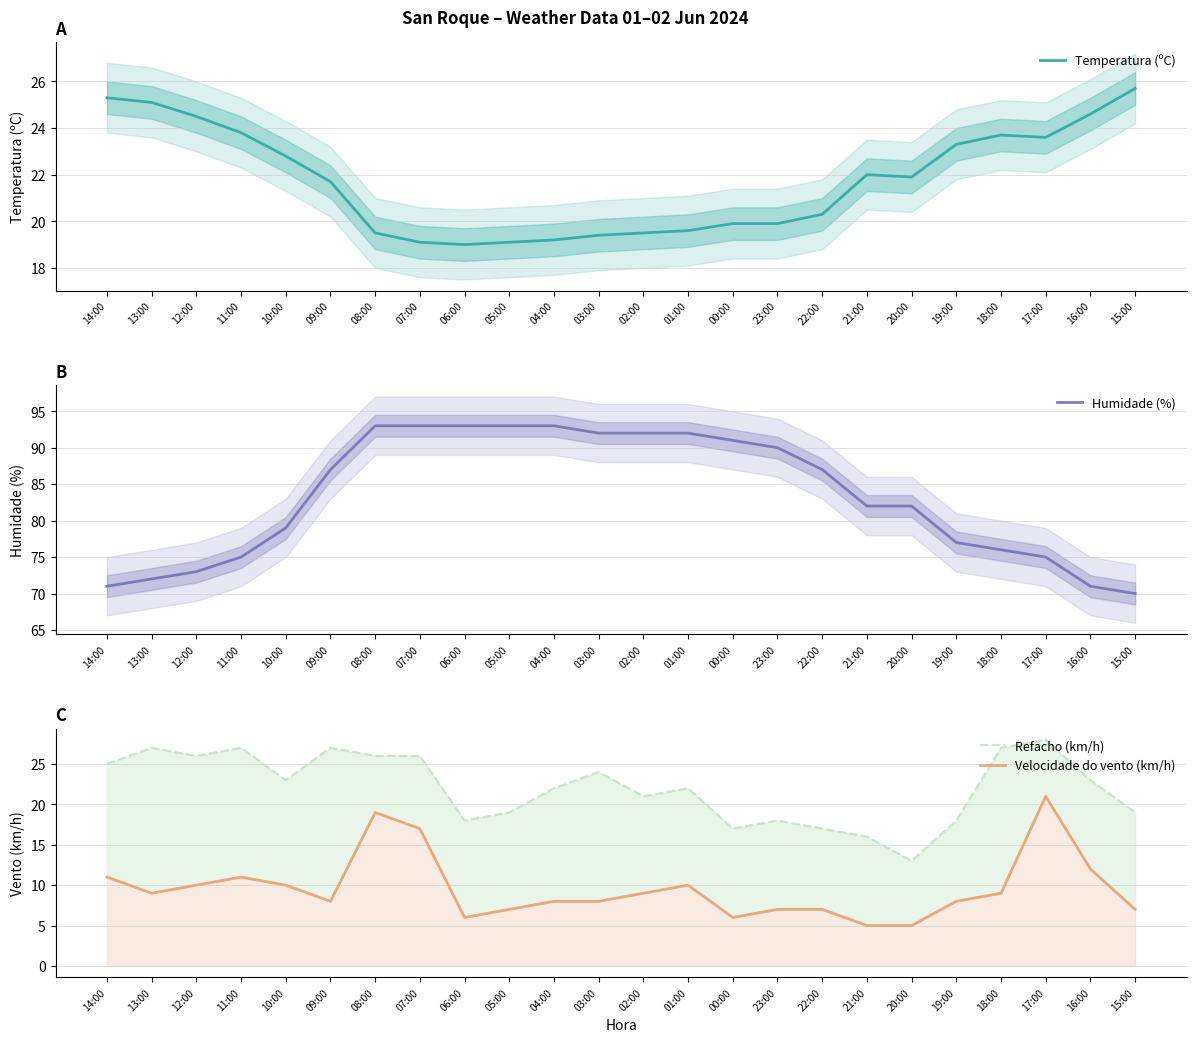

Is it true that Temperatura (ºC) equals 12.0 at 14:00?

False